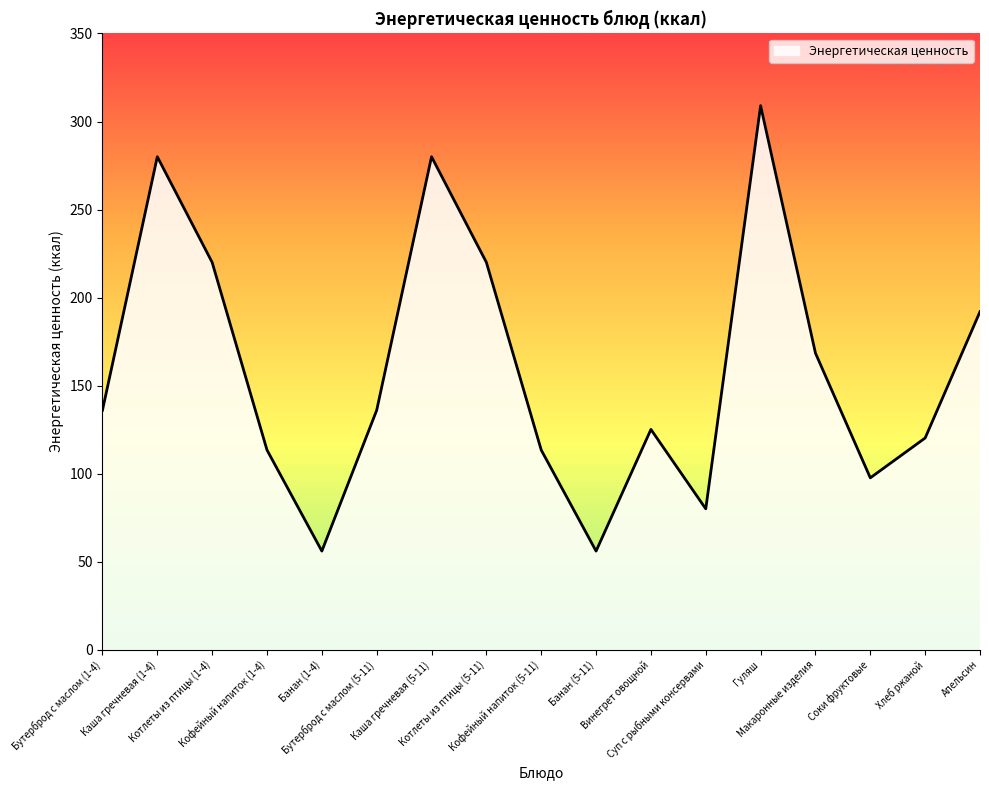

What is the difference between the maximum and minimum values?

253.0